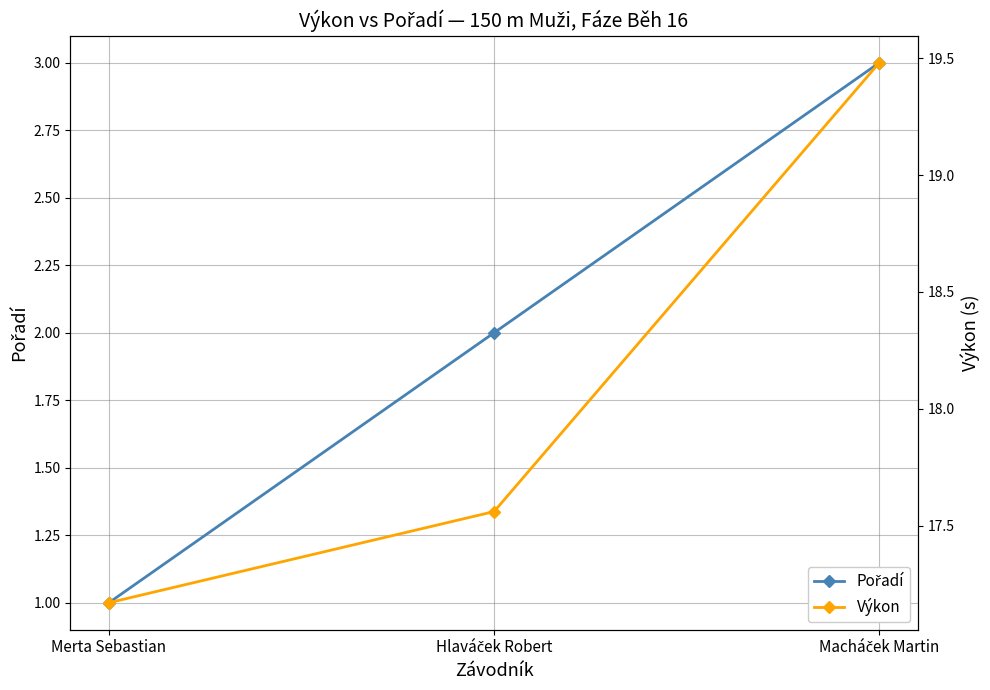

Read the Výkon value at Hlaváček Robert.

17.6